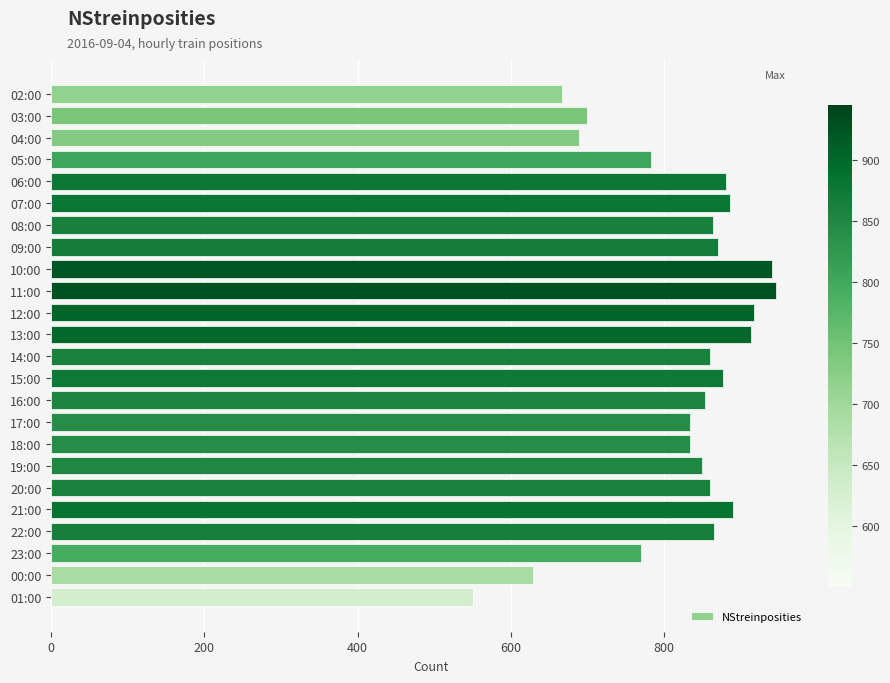

What is the minimum value shown in the chart?

551